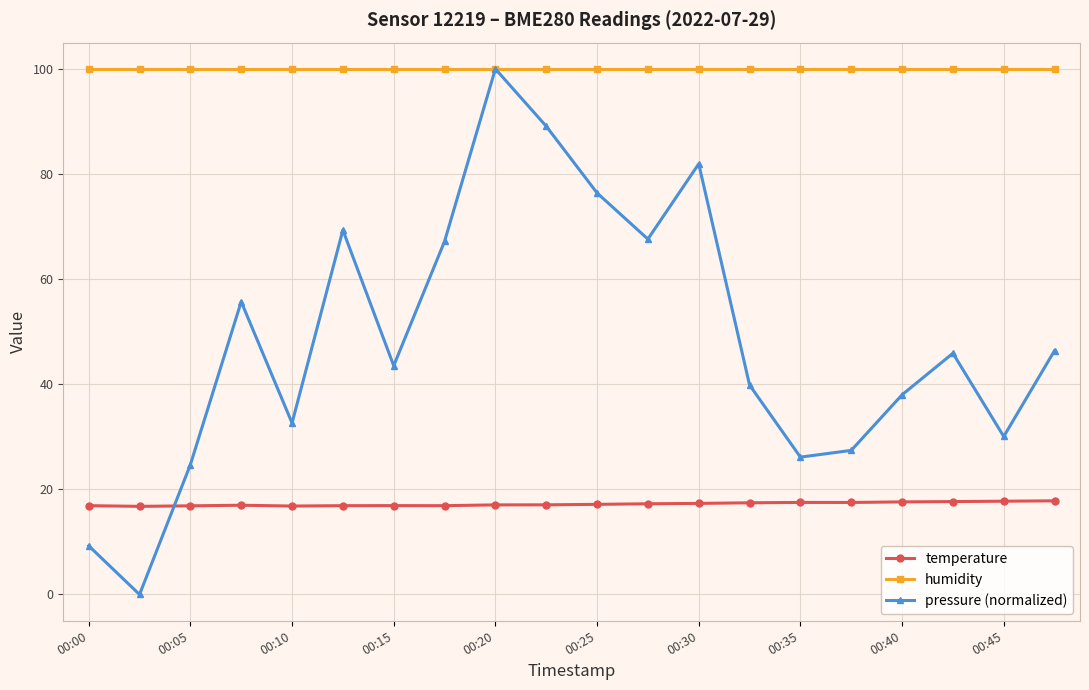

What is the maximum value shown in the chart?

100.0